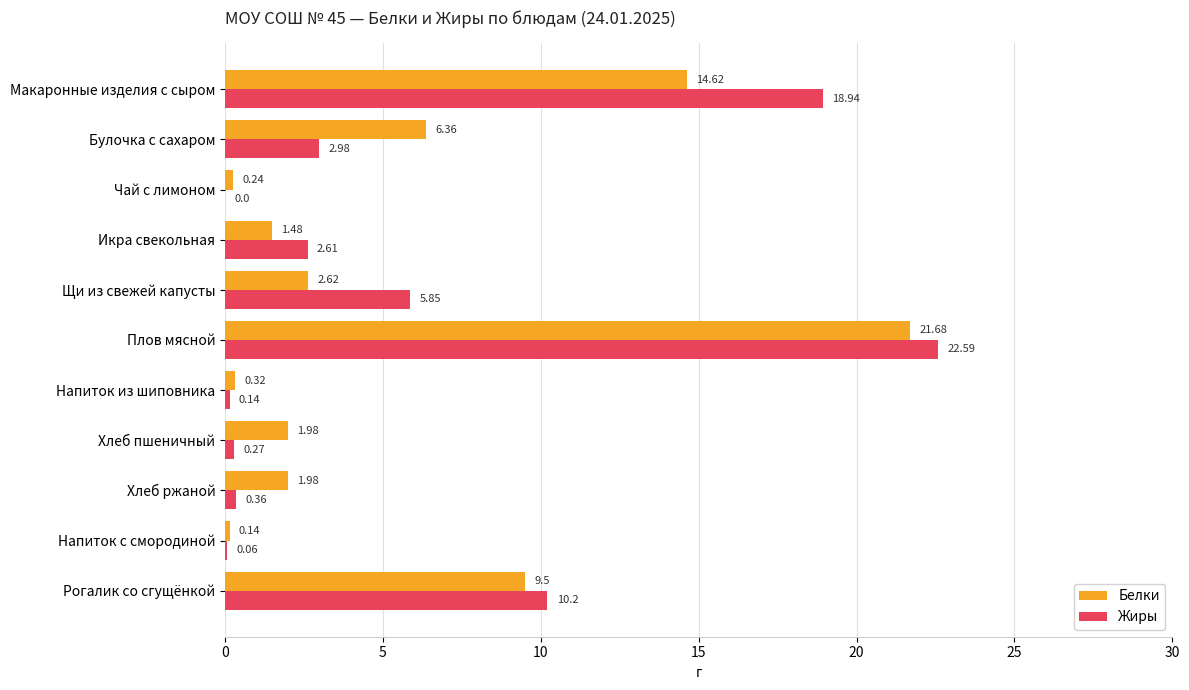

Which series has the largest range (max minus min)?

Жиры